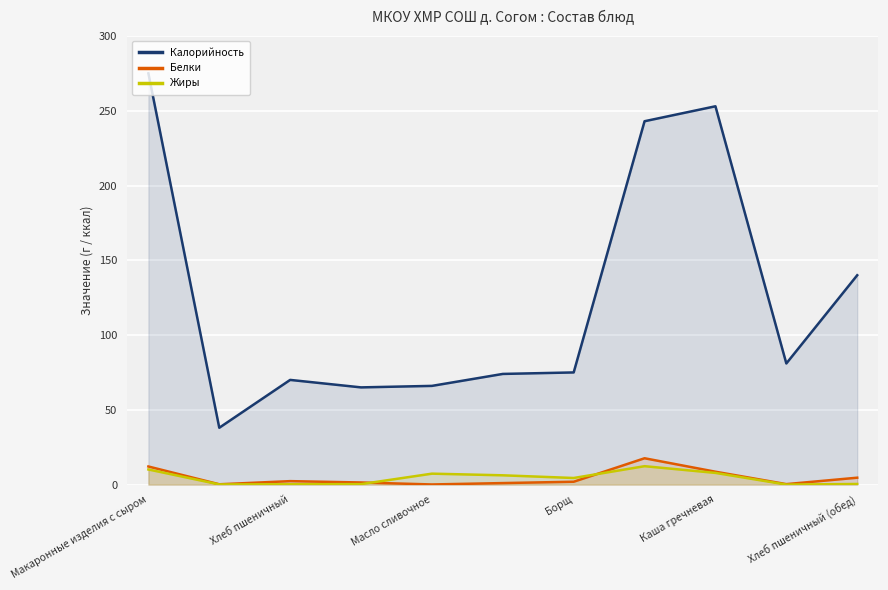

What value does the Белки series have at Каша гречневая?

8.6